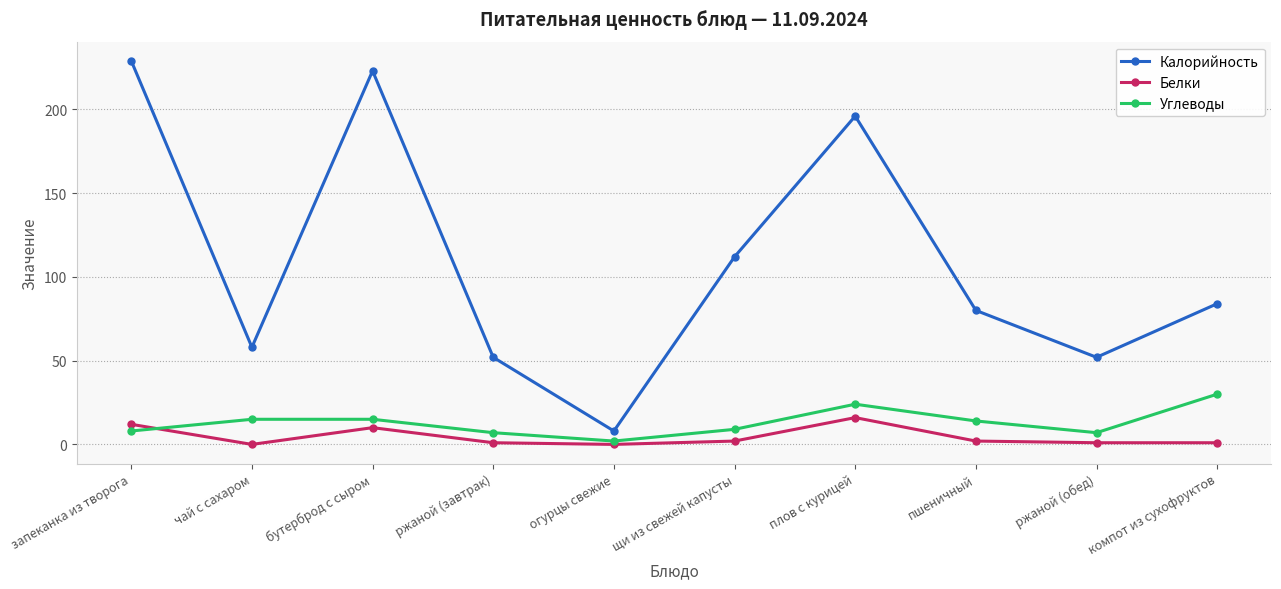

Count the number of categories in the chart.

10